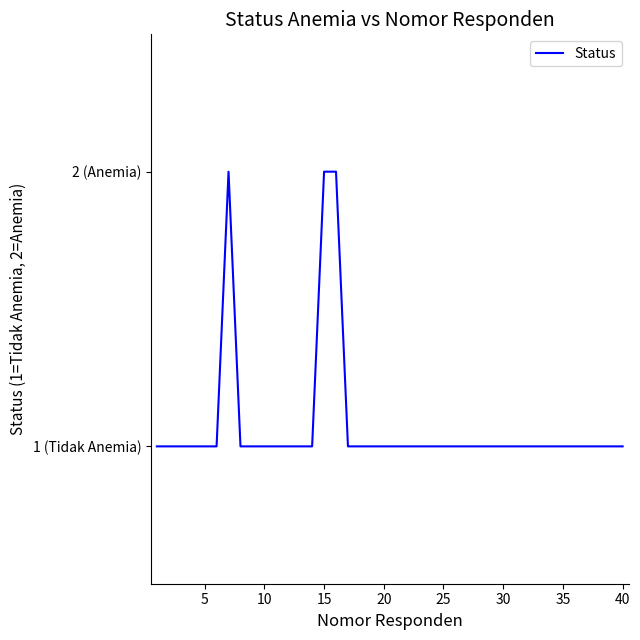

Does the chart have visible grid lines?

No